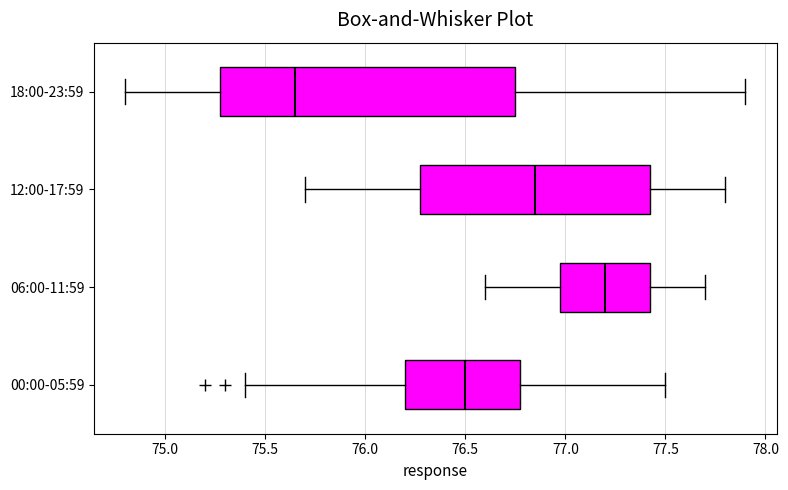

Where is the left edge of the box for 18:00-23:59 on the x-axis? The values are not printed on the chart, so give them approximately, as read against the axis.

75.30